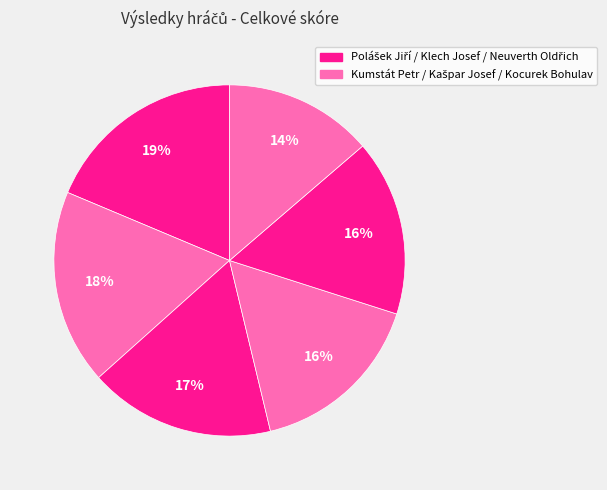

Count the number of slices in the pie.

6